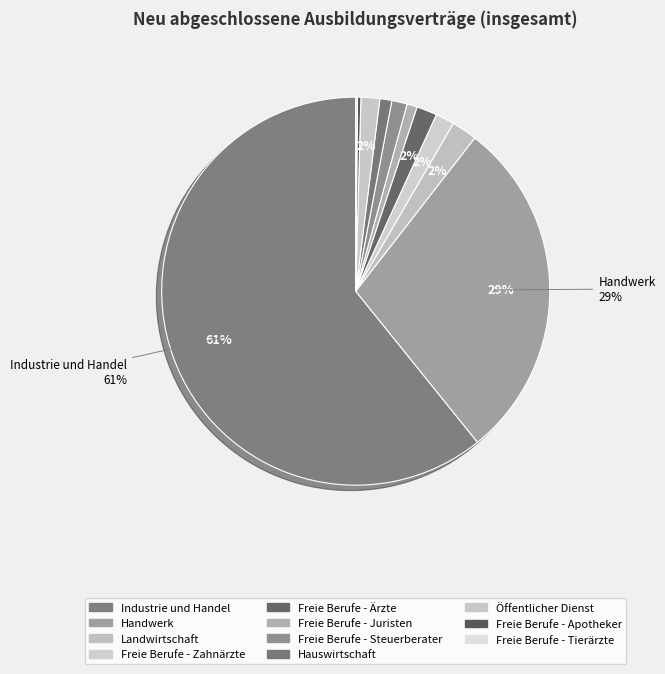

Which slice is the largest?

Industrie und Handel